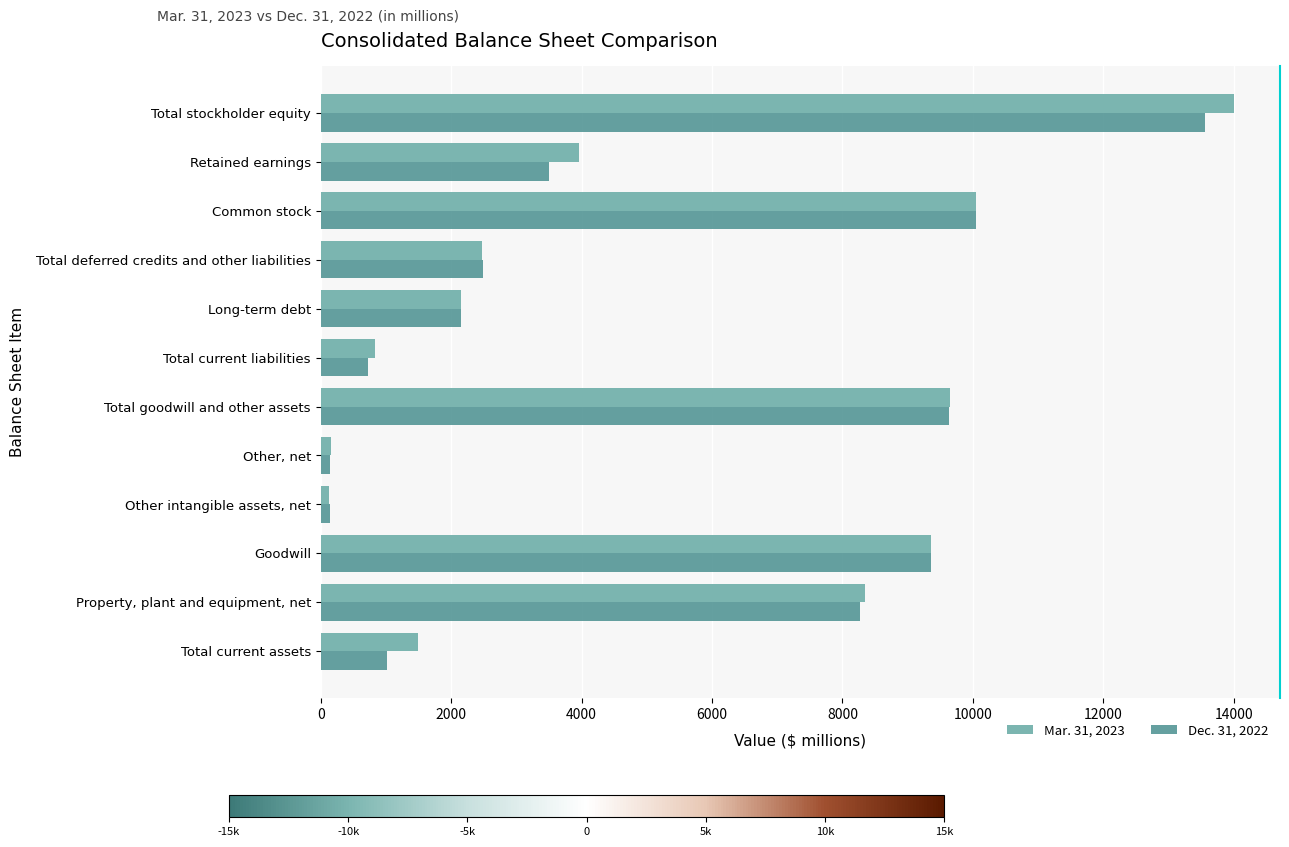

What is the maximum value shown in the chart?

14008